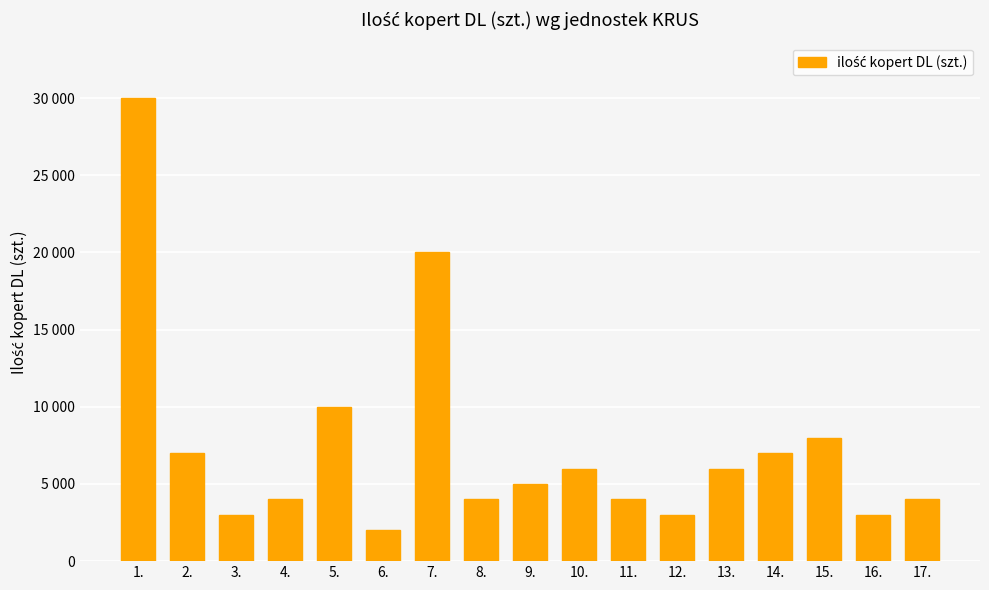

Does the chart contain any negative values?

No